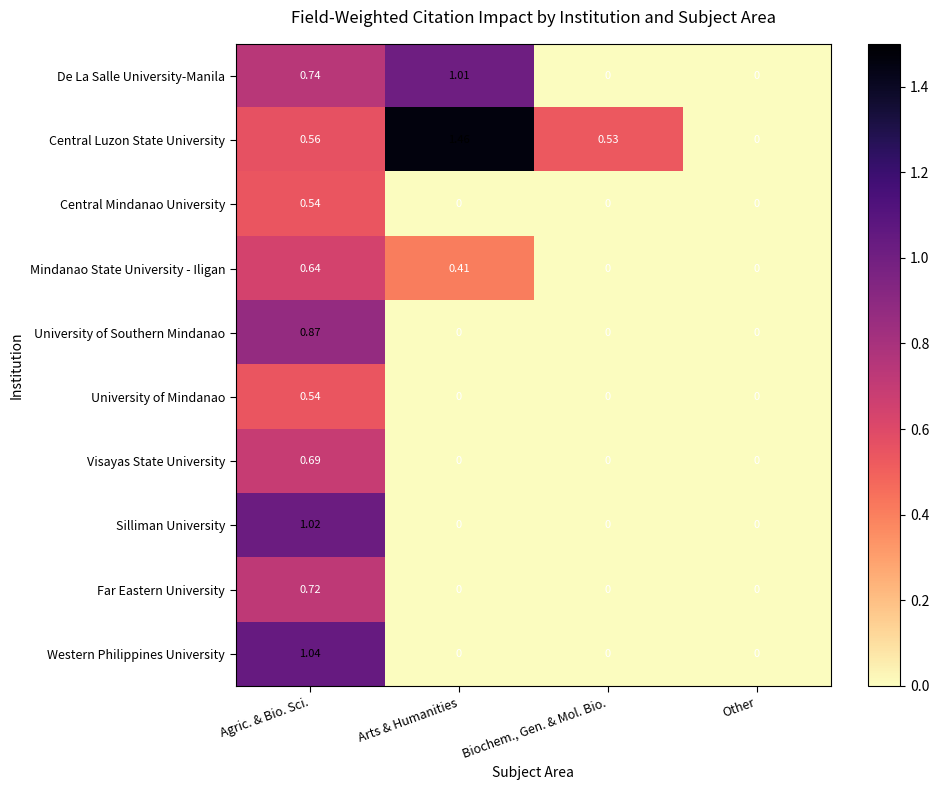

Which category has the highest value in the Central Luzon State University series?

Arts & Humanities